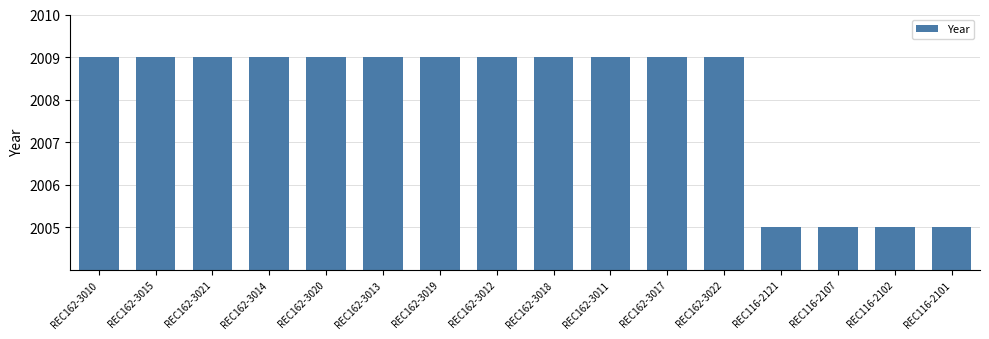

Approximately how many times larger is the value at REC116-2101 compared to REC162-3013?

1.0